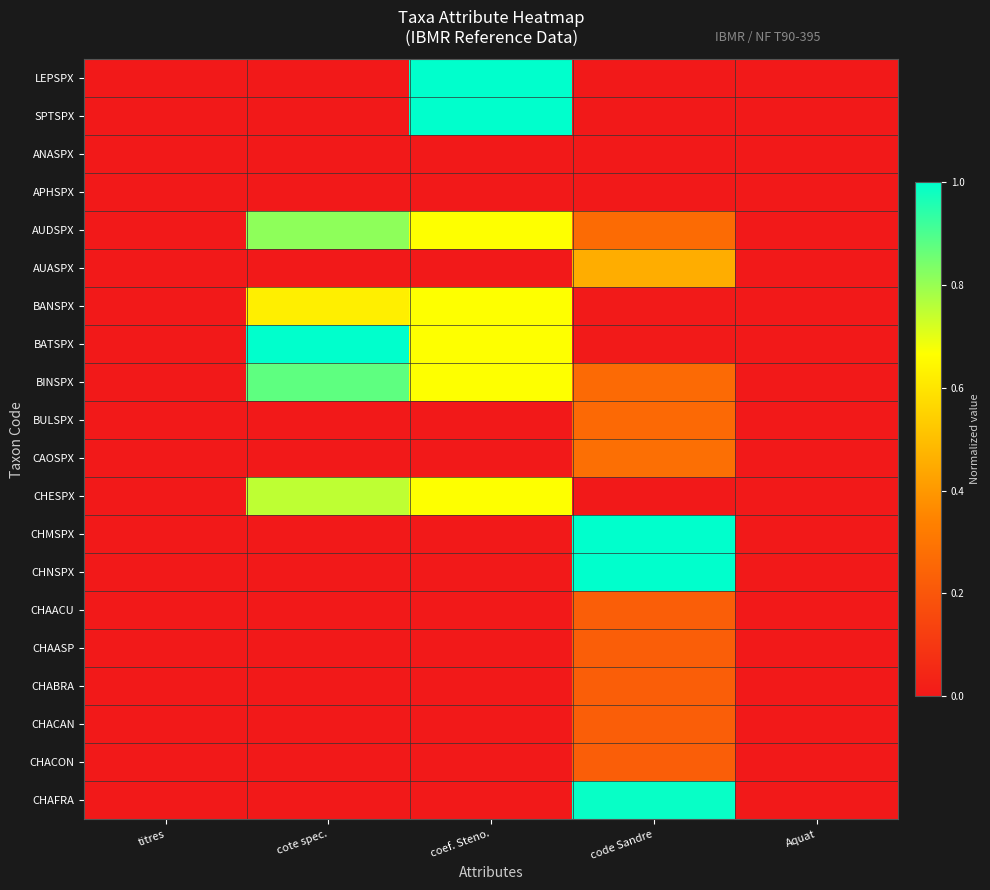

Reading left to right, transcribe all the data shown in this chart.

LEPSPX: titres=0.0	cote spec.=0.0	coef. Steno.=1.0	code Sandre=0.0	Aquat=0.0
SPTSPX: titres=0.0	cote spec.=0.0	coef. Steno.=1.0	code Sandre=0.0	Aquat=0.0
ANASPX: titres=0.0	cote spec.=0.0	coef. Steno.=0.0	code Sandre=0.0	Aquat=0.0
APHSPX: titres=0.0	cote spec.=0.0	coef. Steno.=0.0	code Sandre=0.0	Aquat=0.0
AUDSPX: titres=0.0	cote spec.=0.8	coef. Steno.=0.7	code Sandre=0.3	Aquat=0.0
AUASPX: titres=0.0	cote spec.=0.0	coef. Steno.=0.0	code Sandre=0.5	Aquat=0.0
BANSPX: titres=0.0	cote spec.=0.6	coef. Steno.=0.7	code Sandre=0.0	Aquat=0.0
BATSPX: titres=0.0	cote spec.=1.0	coef. Steno.=0.7	code Sandre=0.0	Aquat=0.0
BINSPX: titres=0.0	cote spec.=0.9	coef. Steno.=0.7	code Sandre=0.3	Aquat=0.0
BULSPX: titres=0.0	cote spec.=0.0	coef. Steno.=0.0	code Sandre=0.3	Aquat=0.0
CAOSPX: titres=0.0	cote spec.=0.0	coef. Steno.=0.0	code Sandre=0.3	Aquat=0.0
CHESPX: titres=0.0	cote spec.=0.8	coef. Steno.=0.7	code Sandre=0.0	Aquat=0.0
CHMSPX: titres=0.0	cote spec.=0.0	coef. Steno.=0.0	code Sandre=1.0	Aquat=0.0
CHNSPX: titres=0.0	cote spec.=0.0	coef. Steno.=0.0	code Sandre=1.0	Aquat=0.0
CHAACU: titres=0.0	cote spec.=0.0	coef. Steno.=0.0	code Sandre=0.2	Aquat=0.0
CHAASP: titres=0.0	cote spec.=0.0	coef. Steno.=0.0	code Sandre=0.2	Aquat=0.0
CHABRA: titres=0.0	cote spec.=0.0	coef. Steno.=0.0	code Sandre=0.2	Aquat=0.0
CHACAN: titres=0.0	cote spec.=0.0	coef. Steno.=0.0	code Sandre=0.2	Aquat=0.0
CHACON: titres=0.0	cote spec.=0.0	coef. Steno.=0.0	code Sandre=0.2	Aquat=0.0
CHAFRA: titres=0.0	cote spec.=0.0	coef. Steno.=0.0	code Sandre=1.0	Aquat=0.0